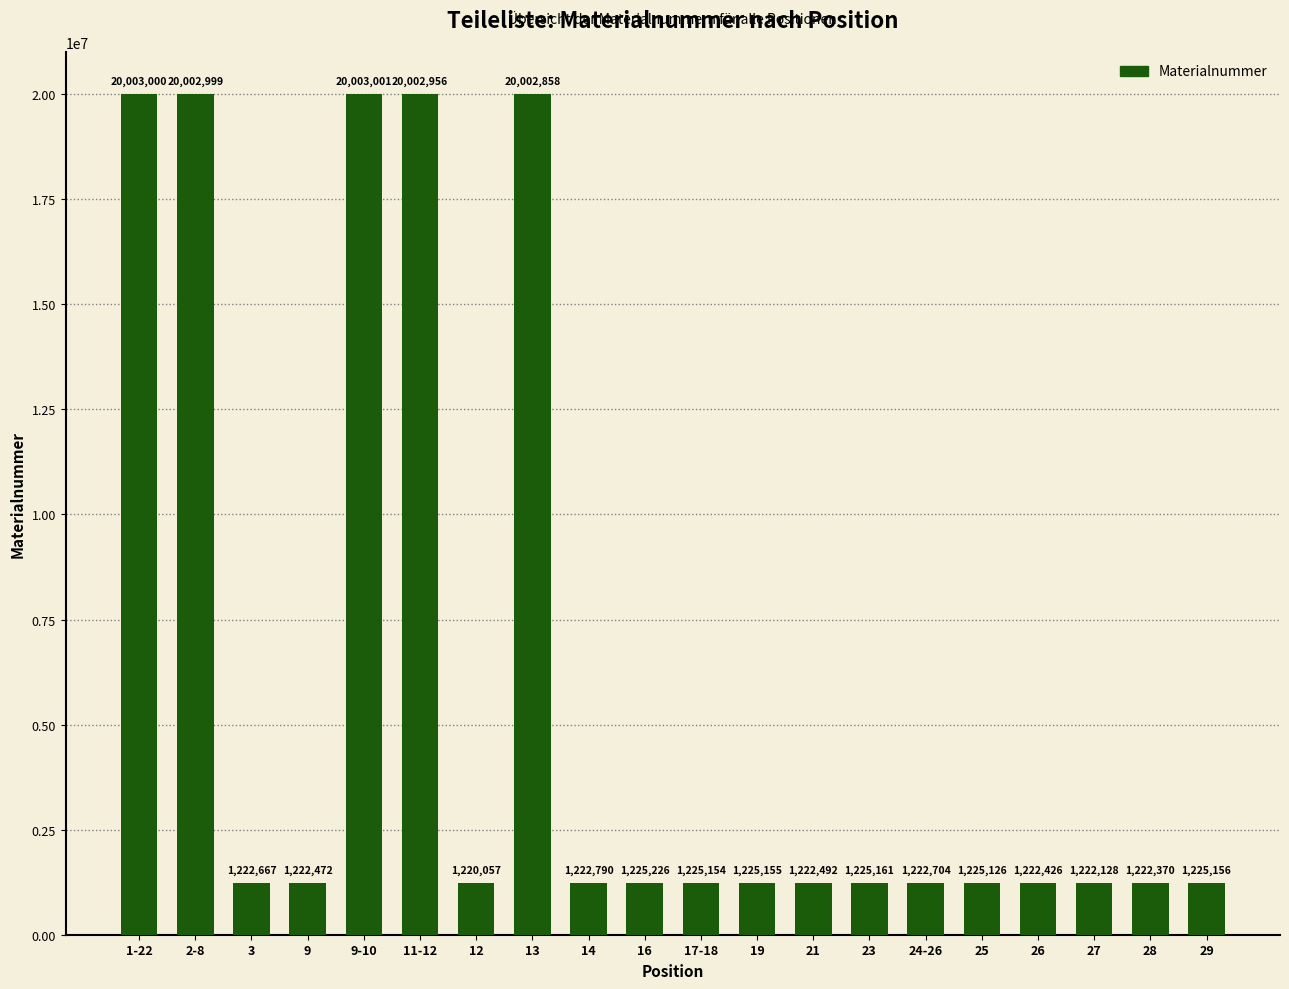

What is the label of the 3rd bar from the left?

3